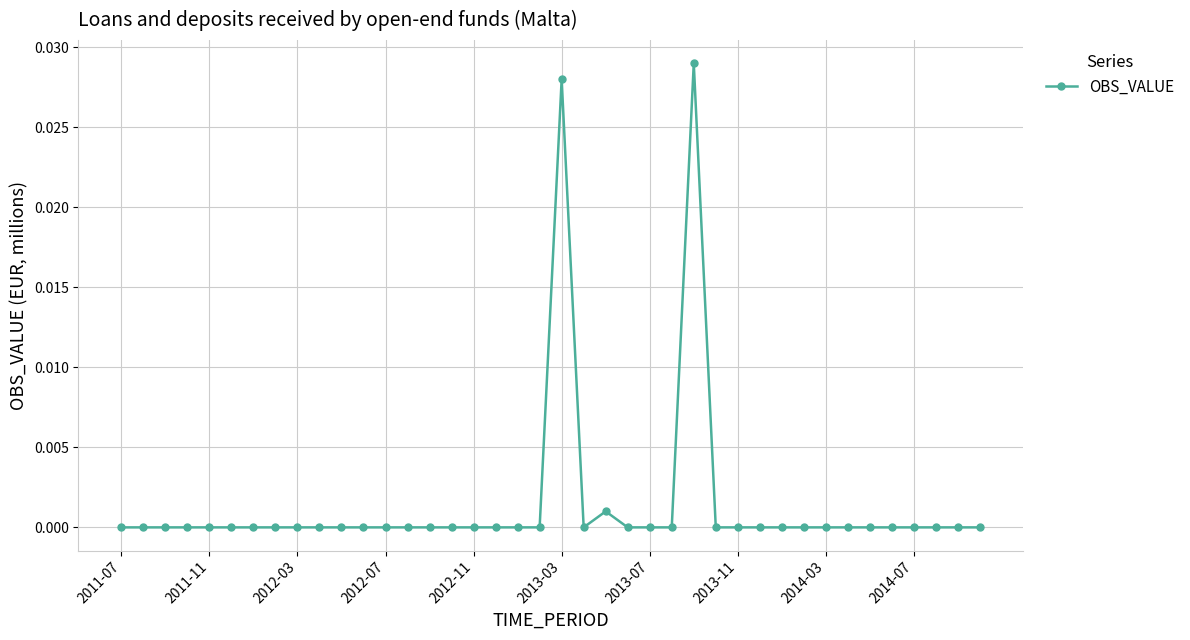

How many distinct data groups are displayed?

1